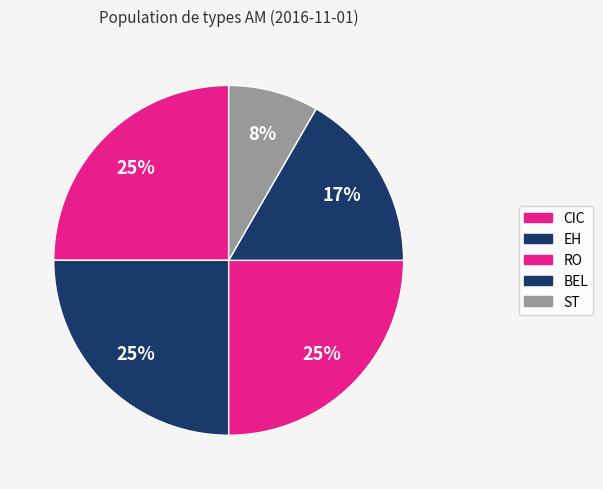

Count the number of slices in the pie.

5